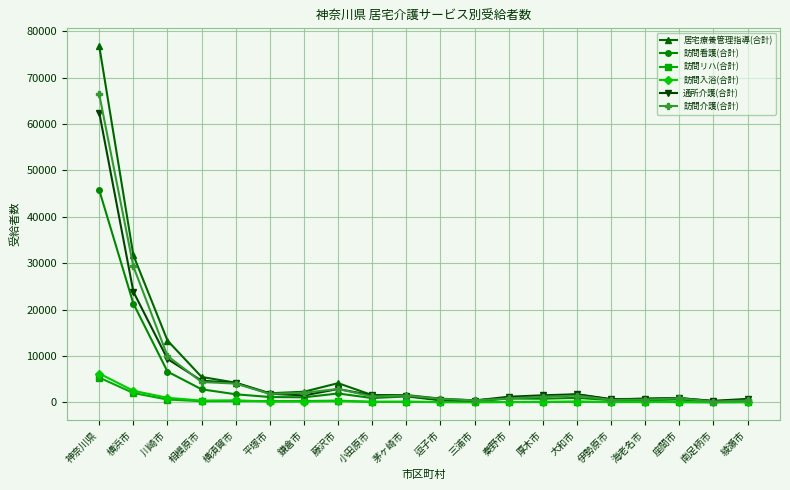

At which label does 訪問入浴(合計) reach its peak?

神奈川県